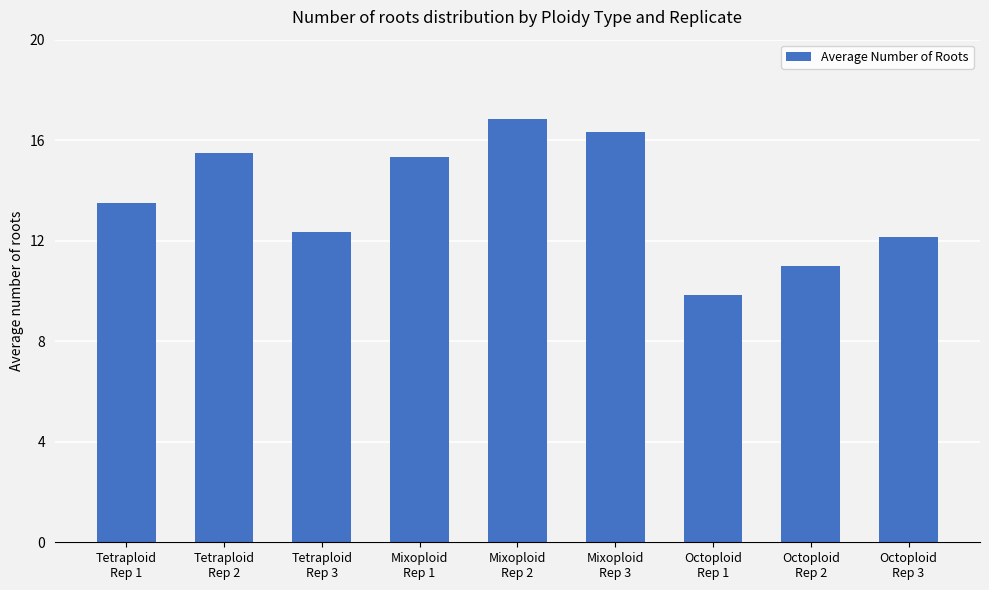

What is the sum of the values at Tetraploid
Rep 1 and Octoploid
Rep 3?

25.7